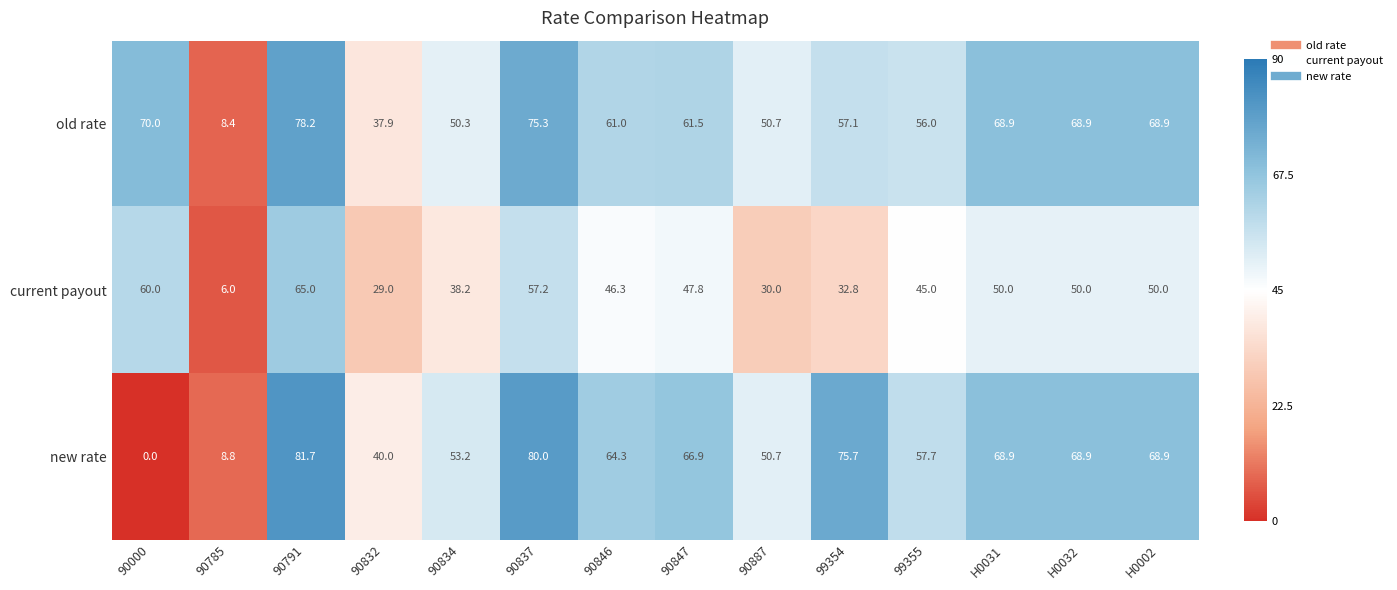

Which category has the lowest value across all series?

90000